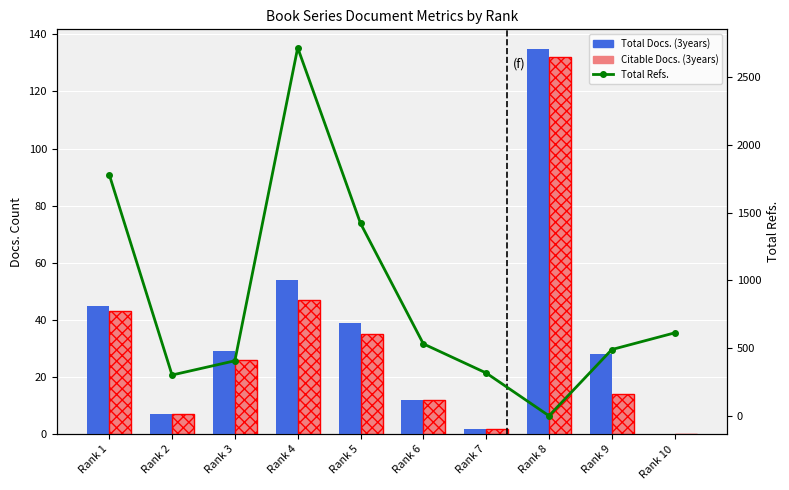

At how many categories does at least one series exceed 620?

3